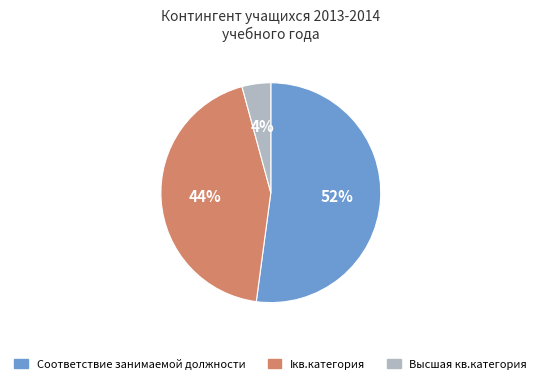

Is there any slice that represents more than half of the pie?

Yes